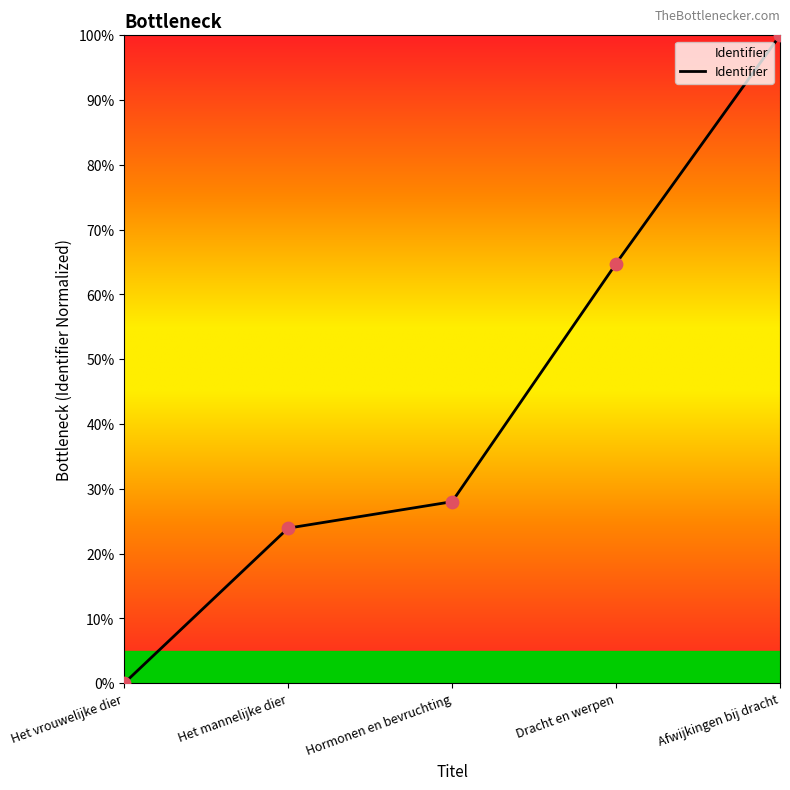

What is the change in value from Het vrouwelijke dier to Hormonen en bevruchting?

+0.3